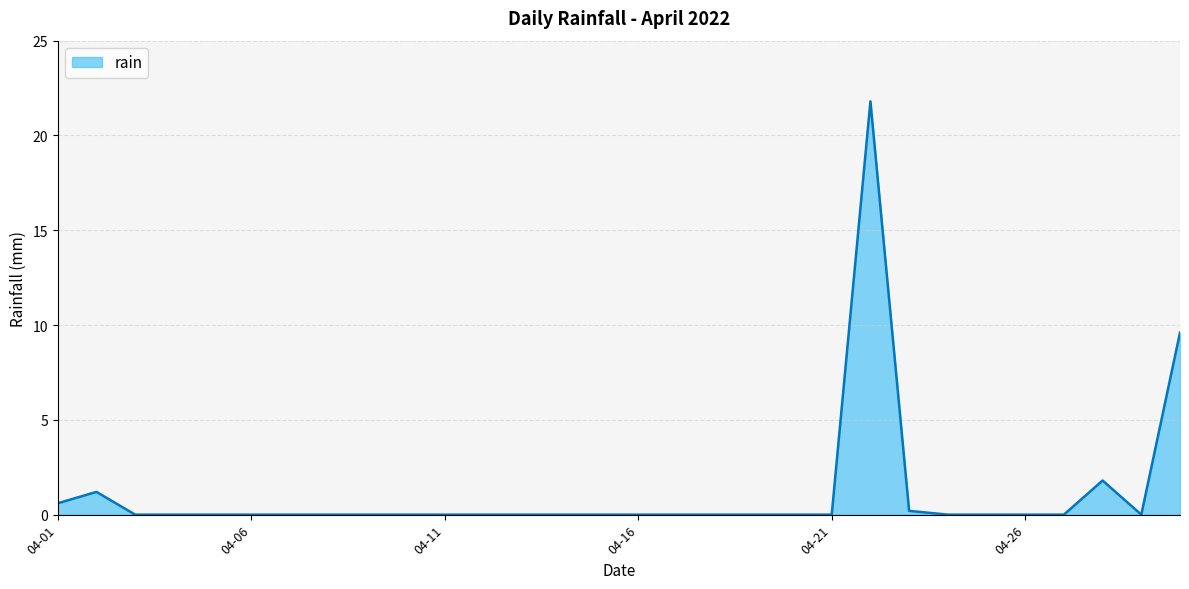

Reading left to right, transcribe all the data shown in this chart.

0.6	1.2	0.0	0.0	0.0	0.0	0.0	0.0	0.0	0.0	0.0	0.0	0.0	0.0	0.0	0.0	0.0	0.0	0.0	0.0	0.0	21.8	0.2	0.0	0.0	0.0	0.0	1.8	0.0	9.6